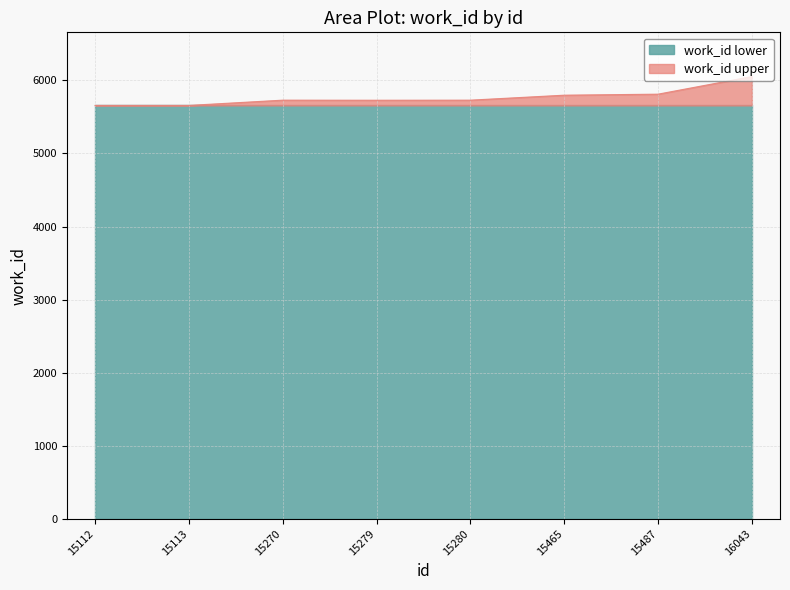

Approximately how many times larger is the value at 15279 compared to 15113?

1.0